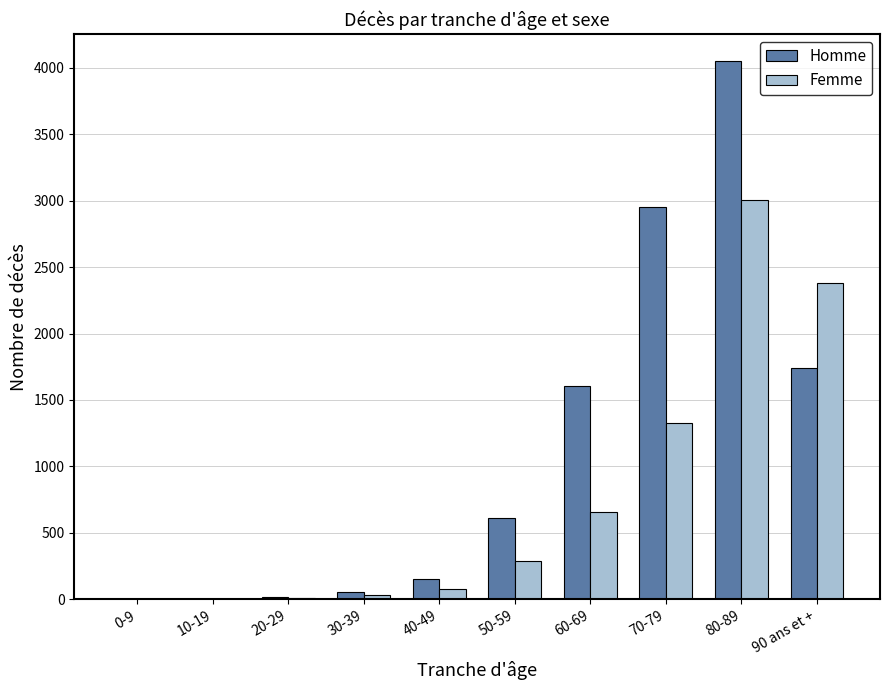

What is the highest value of the Femme series?

3003